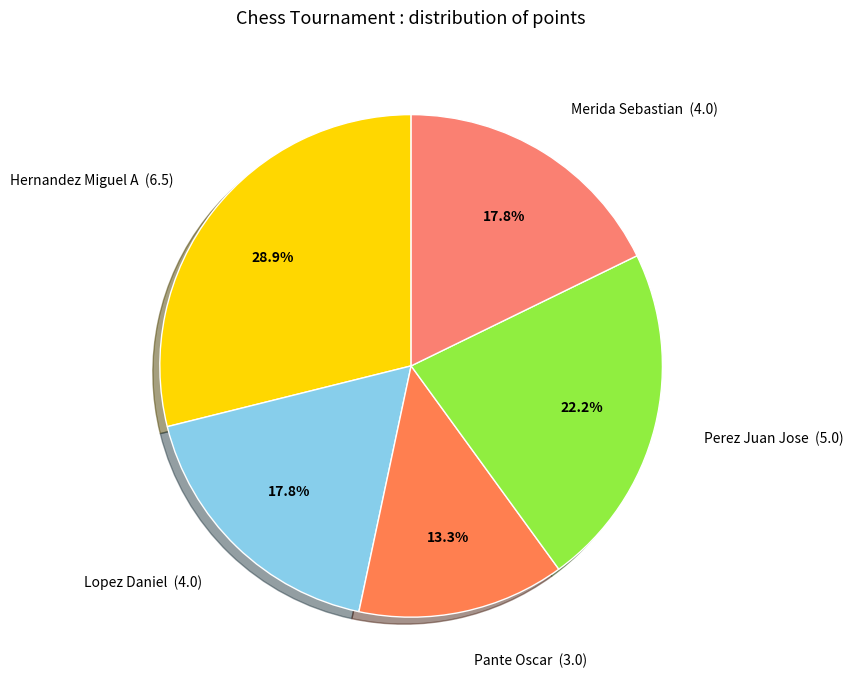

How many slices are in this pie chart?

5